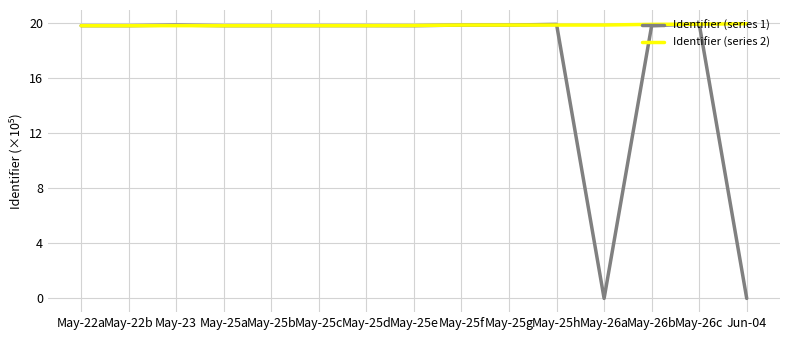

The Identifier (series 1) series shows 8.9 at May-25d. True or false?

False